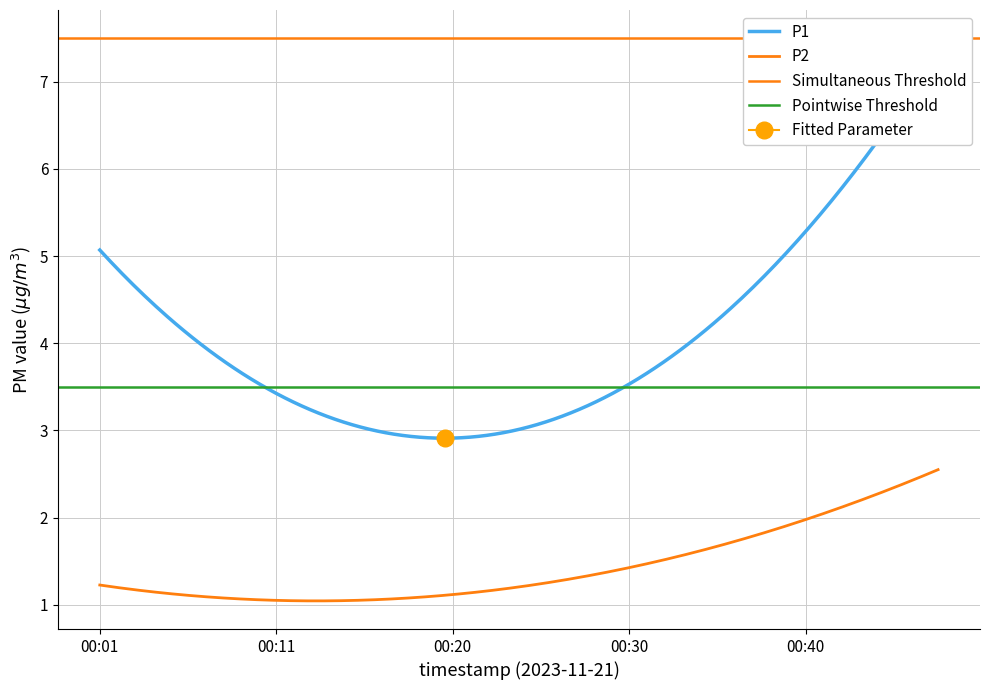

True or false: P2 and P1 cross at least once.

False